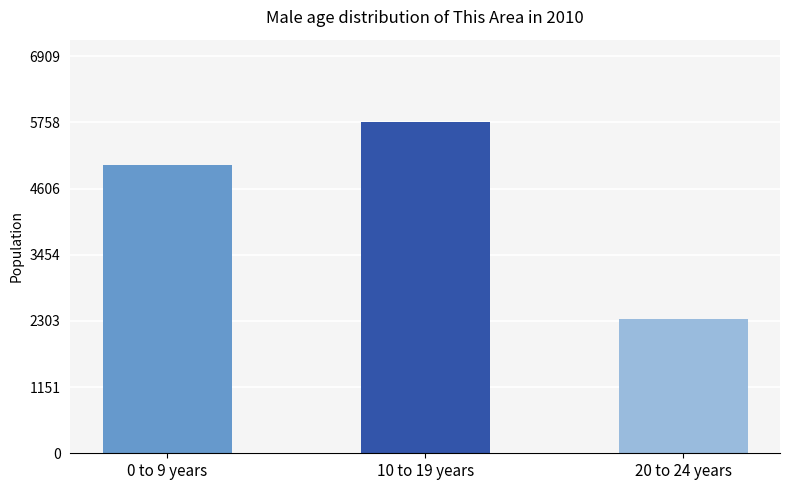

What value does the data have at 0 to 9 years, to the nearest 100?

5000